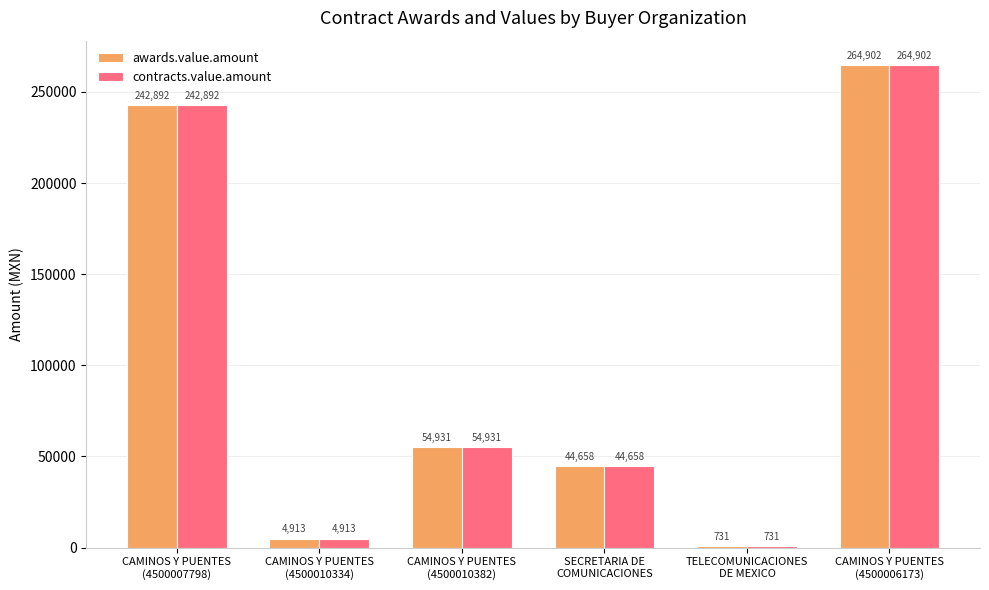

What is the sum of all awards.value.amount values?

613027.0